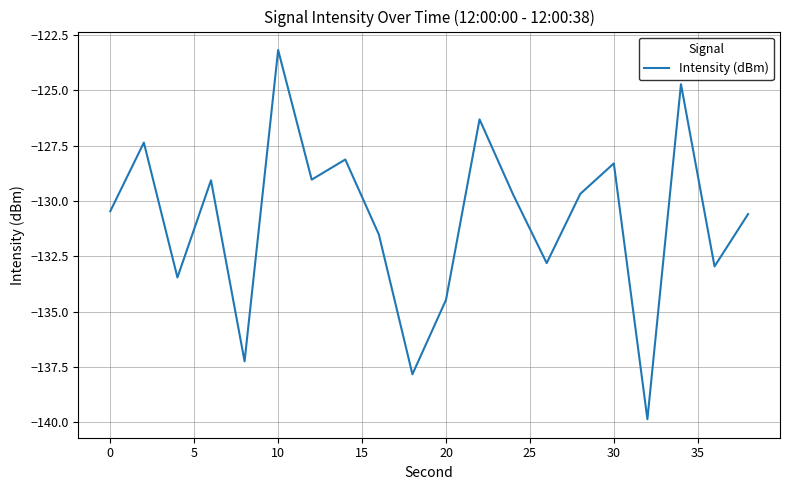

What is the minimum value shown in the chart?

-139.9